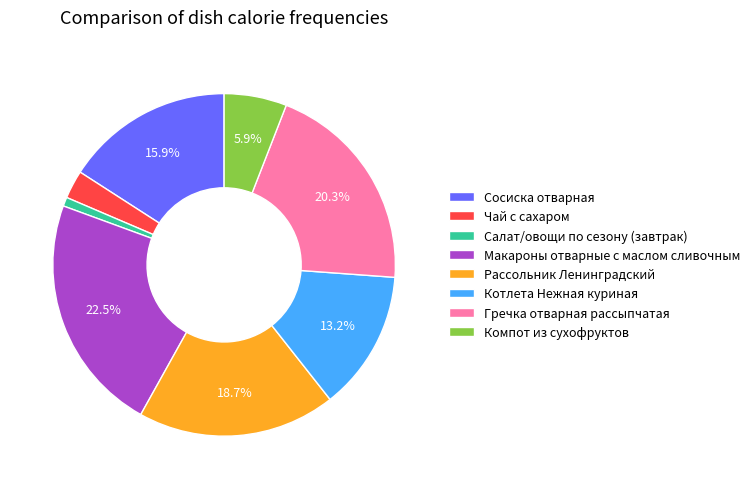

Which slice is the largest?

Макароны отварные с маслом сливочным